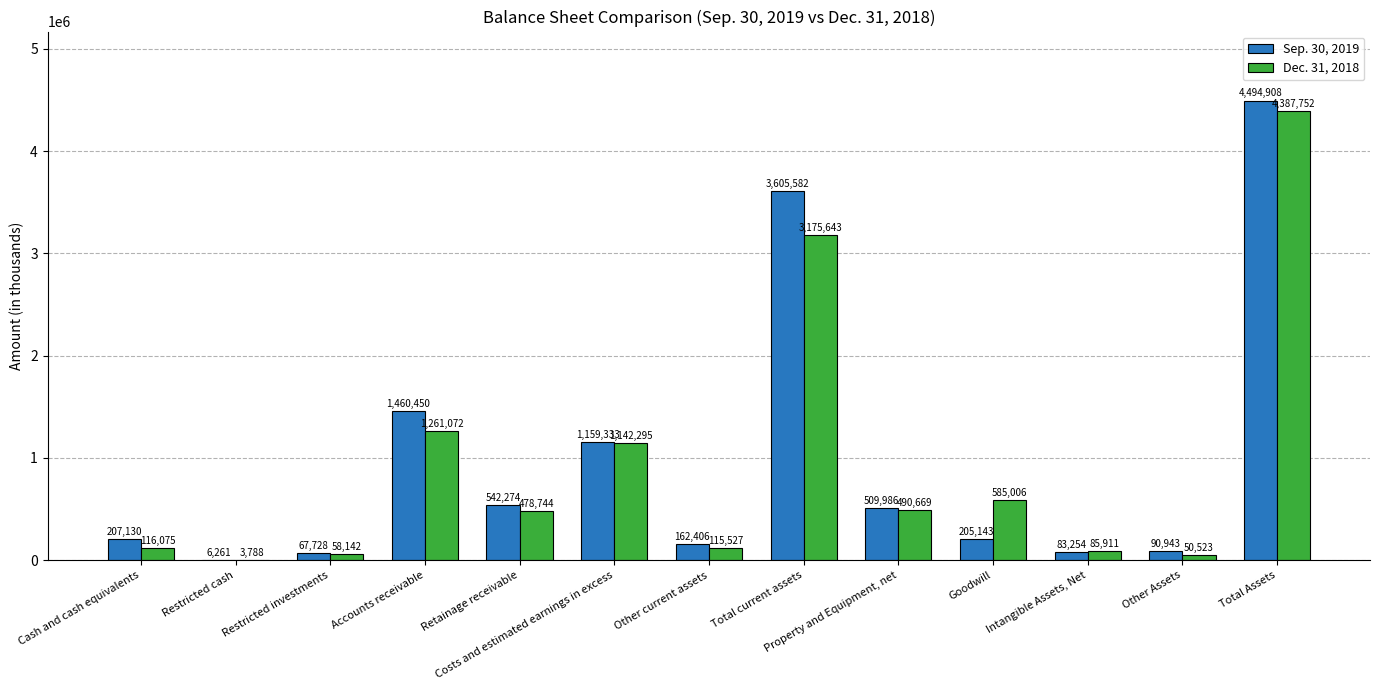

What is the total value across all series at Goodwill?

790149